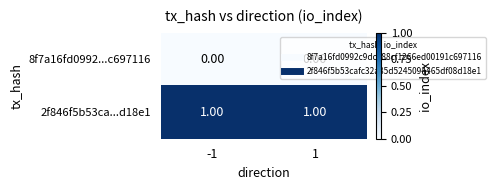

Which series has the largest total across all categories?

2f846f5b53ca...d18e1